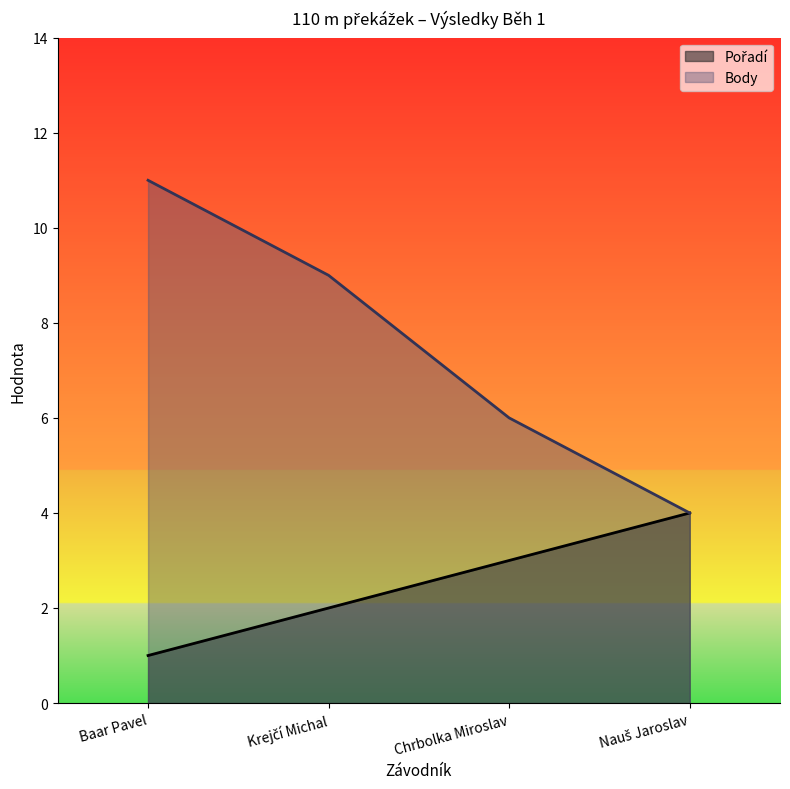

Between Krejčí Michal and Nauš Jaroslav, which series saw the biggest shift?

Body